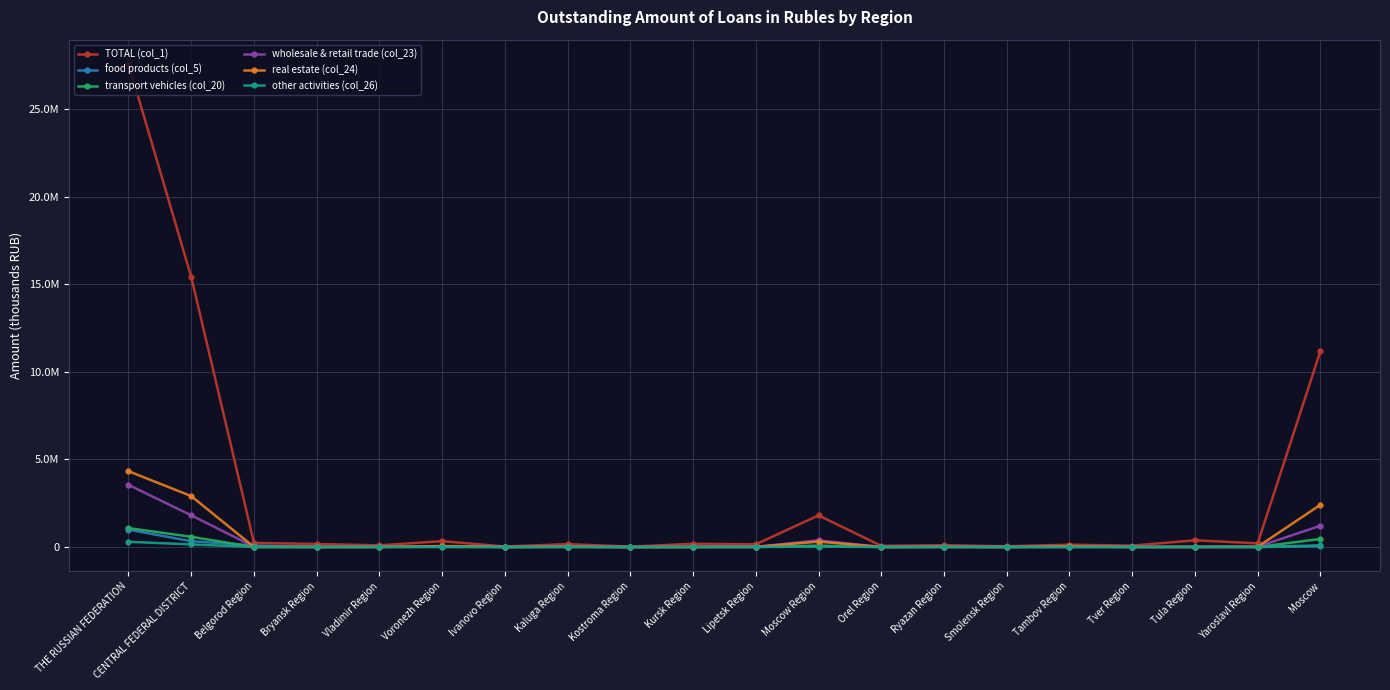

What is the maximum value shown in the chart?

27586340